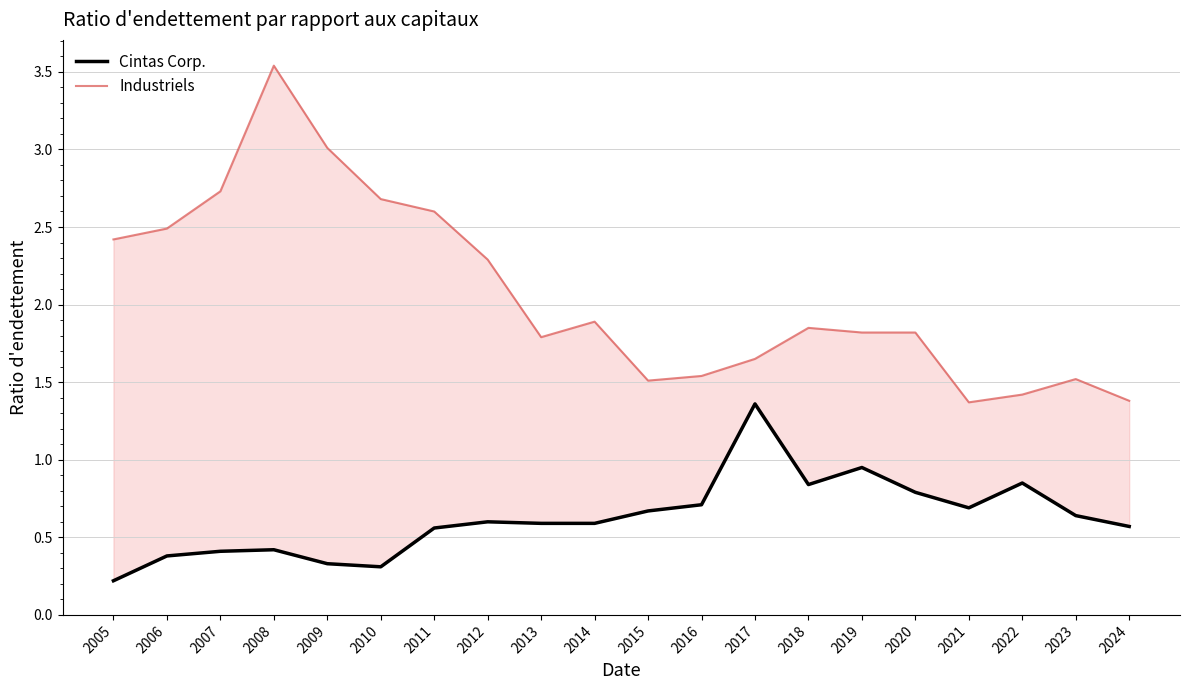

How many lines are shown in the chart?

2